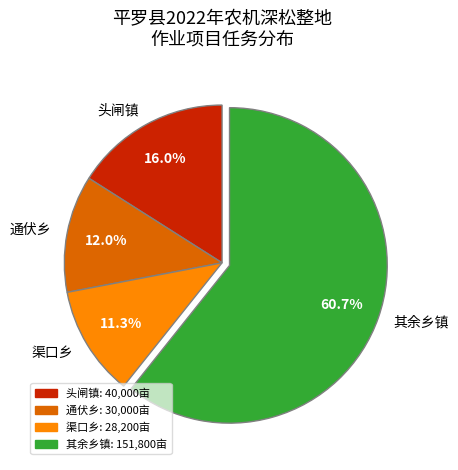

Which slice is the largest?

其余乡镇